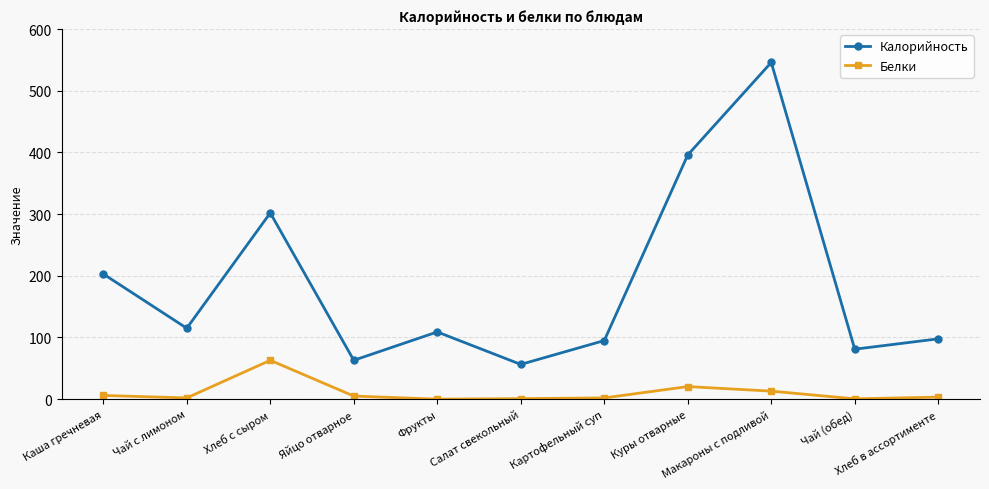

The value of Калорийность at Салат свекольный is 34.1. True or false?

False